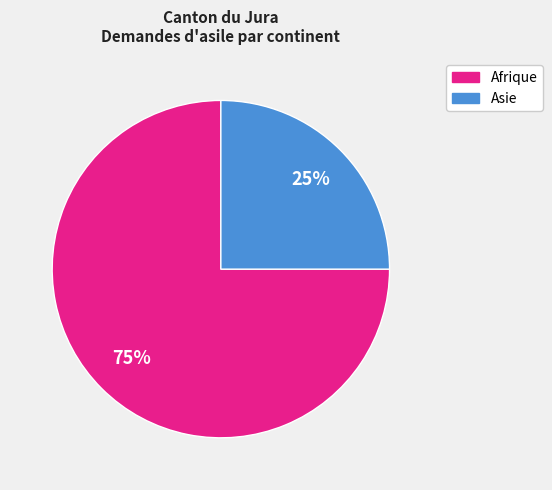

To the nearest percent, what is the average slice percentage?

50%